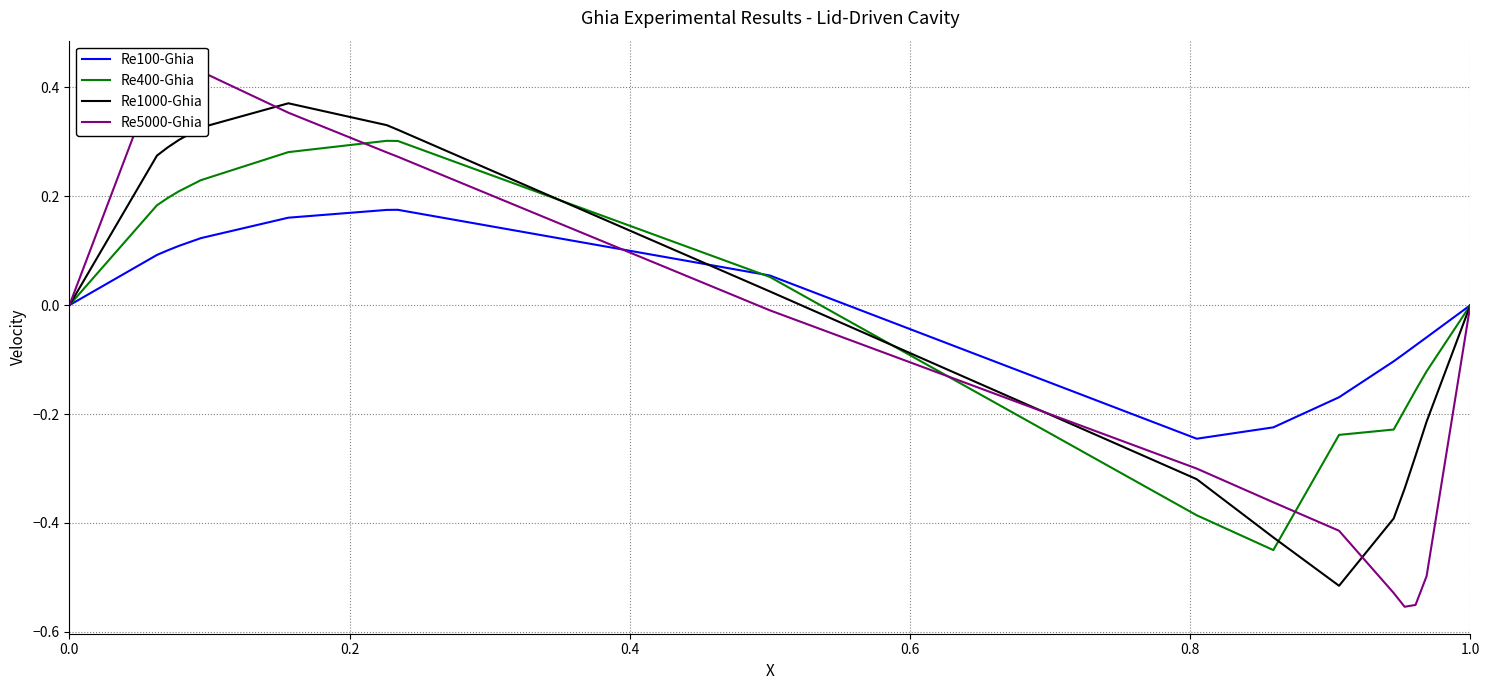

What is the maximum value for Re400-Ghia?

0.3